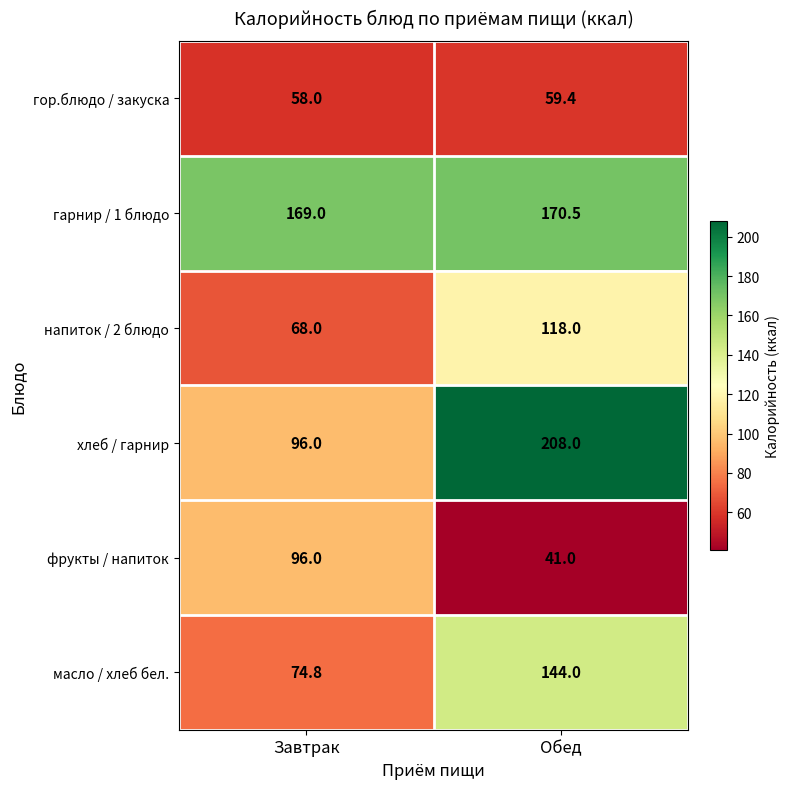

Which series has the largest range (max minus min)?

хлеб / гарнир